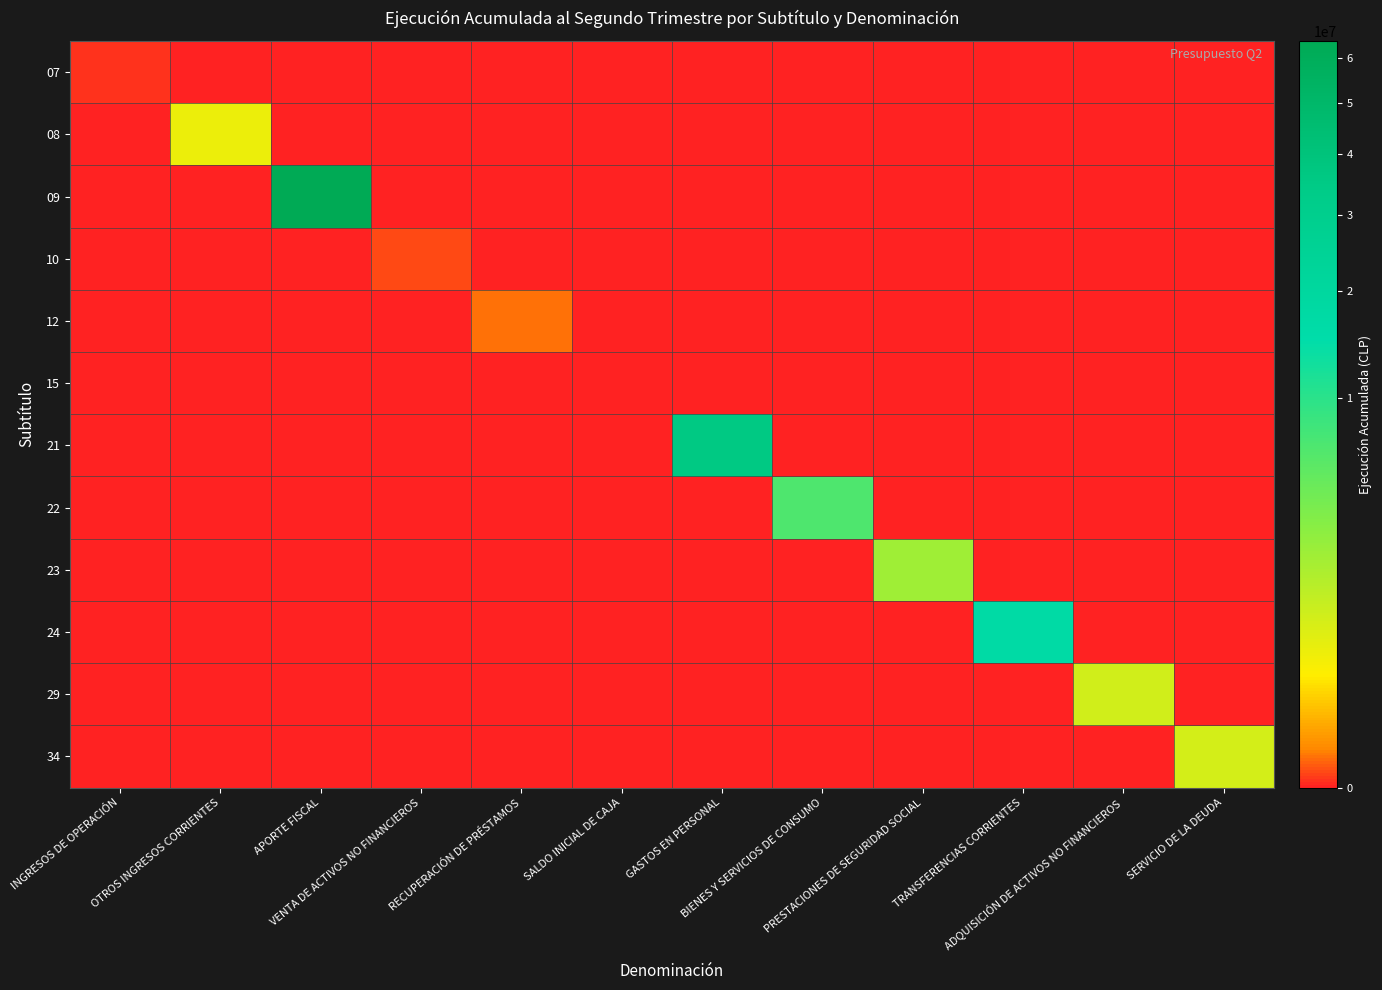

What is the spread (max minus min) of values at GASTOS EN PERSONAL?

35400929